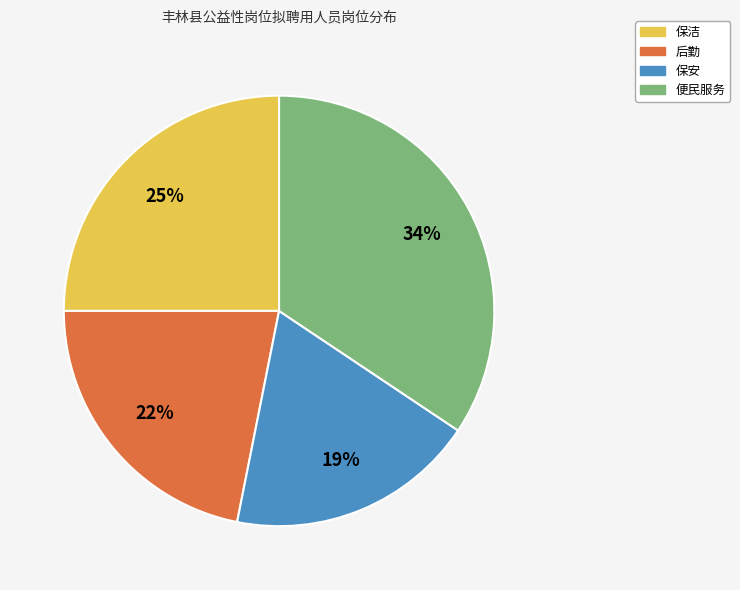

To the nearest percent, what is the average slice percentage?

25%